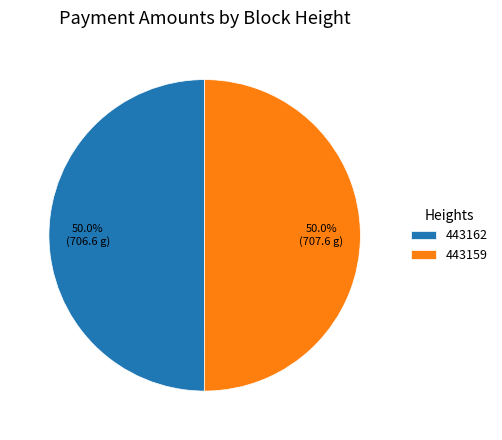

Do 443162 and 443159 together represent more than half of the pie?

Yes